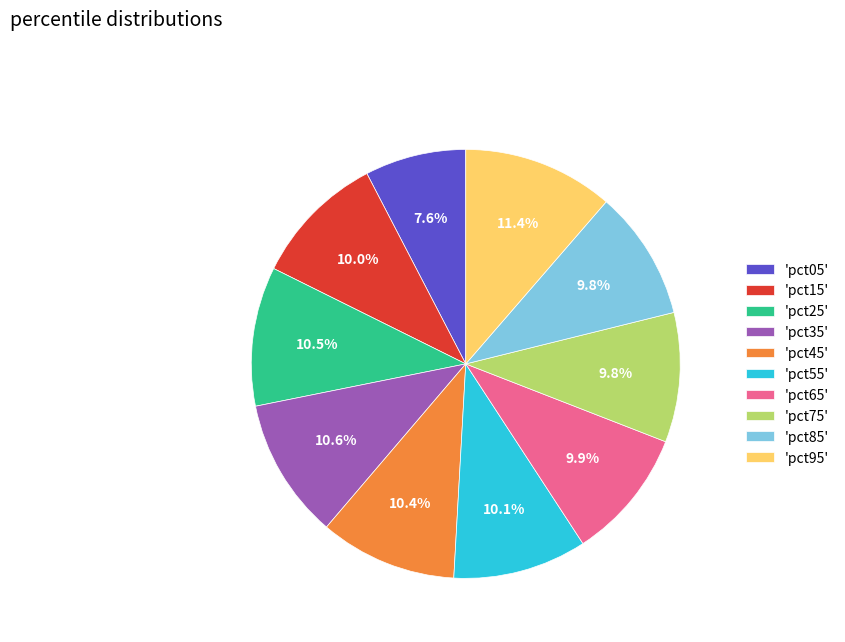

Which category has the biggest portion of the pie?

'pct95'